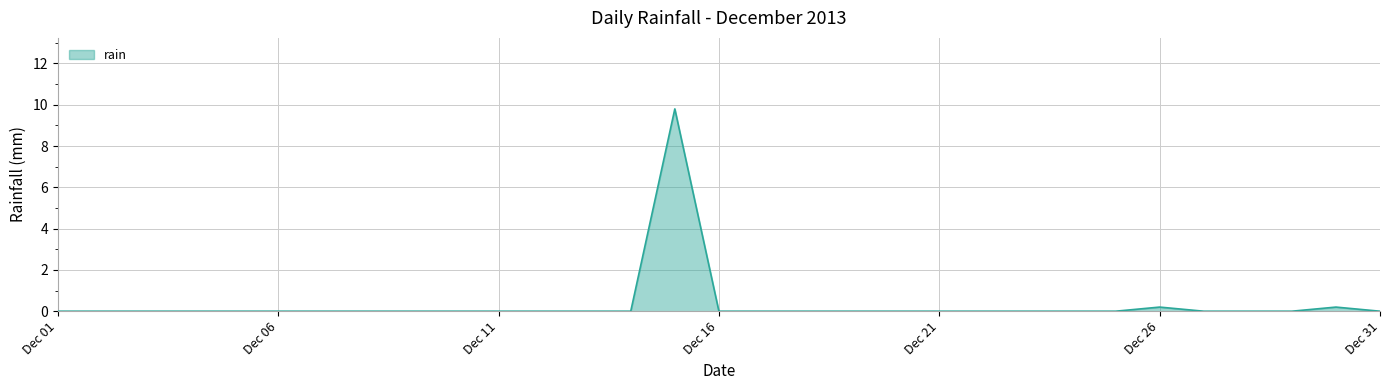

What is the difference between the maximum and minimum values?

9.8